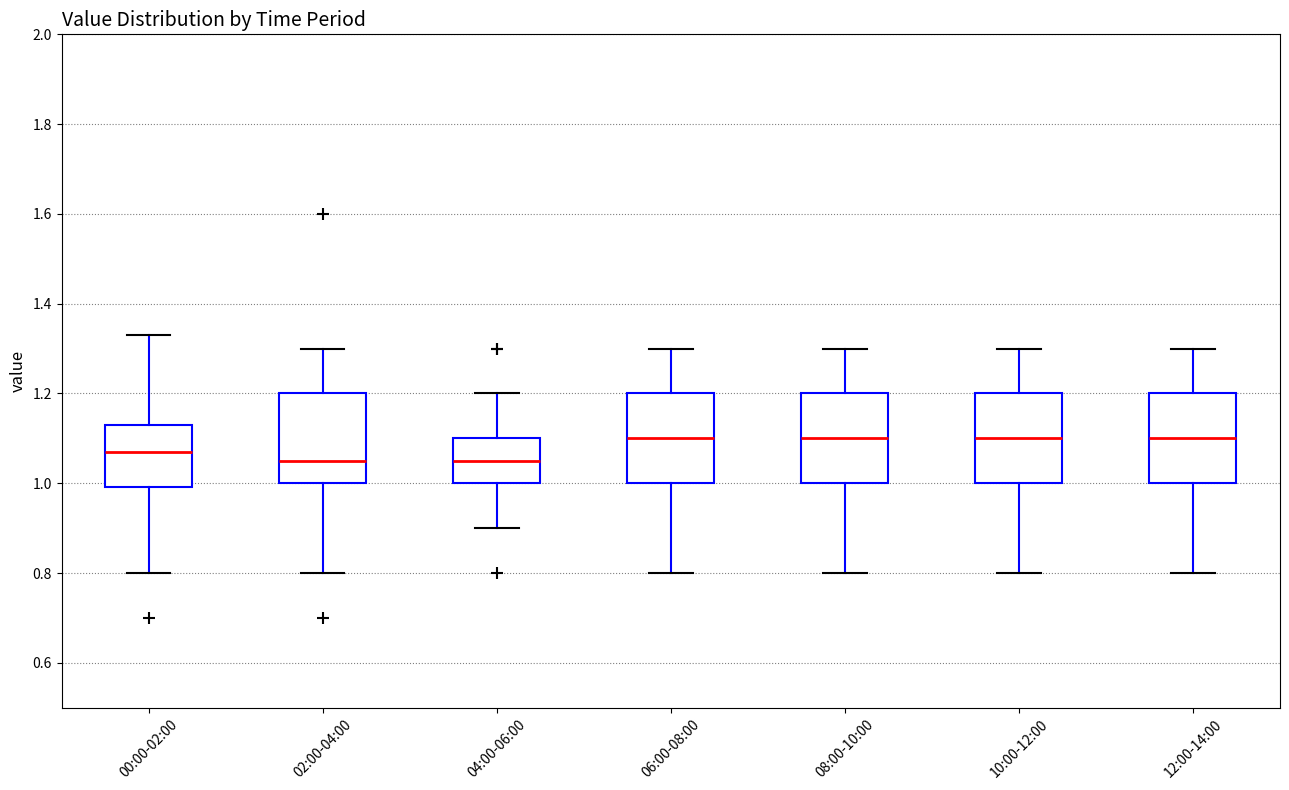

Reading left to right, read every box against the y-axis: the position of its median line, the range the box covers, and the ends of its whiskers. The values are not printed on the chart, so give them approximately, as read against the axis.

00:00-02:00: median 1.08, box 1.00 to 1.14, whiskers 0.80 to 1.34
02:00-04:00: median 1.06, box 1.00 to 1.20, whiskers 0.80 to 1.30
04:00-06:00: median 1.06, box 1.00 to 1.10, whiskers 0.90 to 1.20
06:00-08:00: median 1.10, box 1.00 to 1.20, whiskers 0.80 to 1.30
08:00-10:00: median 1.10, box 1.00 to 1.20, whiskers 0.80 to 1.30
10:00-12:00: median 1.10, box 1.00 to 1.20, whiskers 0.80 to 1.30
12:00-14:00: median 1.10, box 1.00 to 1.20, whiskers 0.80 to 1.30